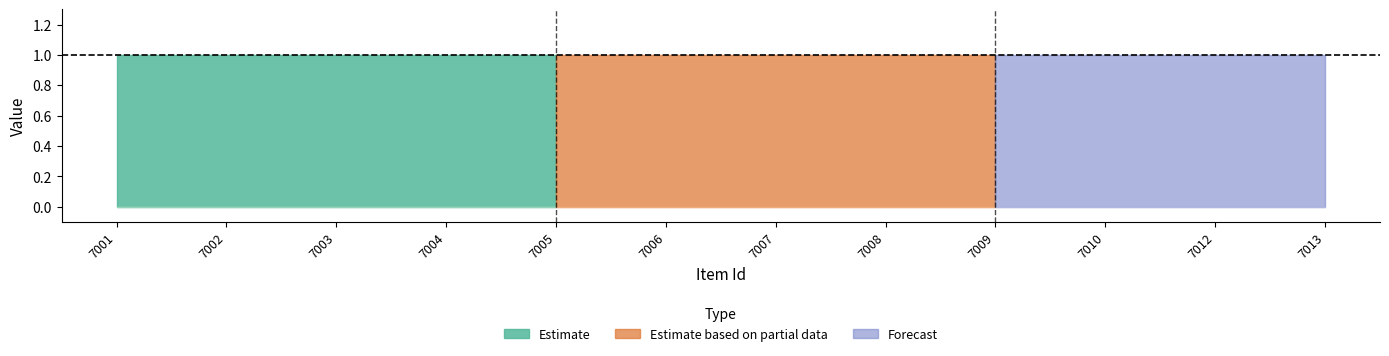

Which category has the highest value in the public series?

7001